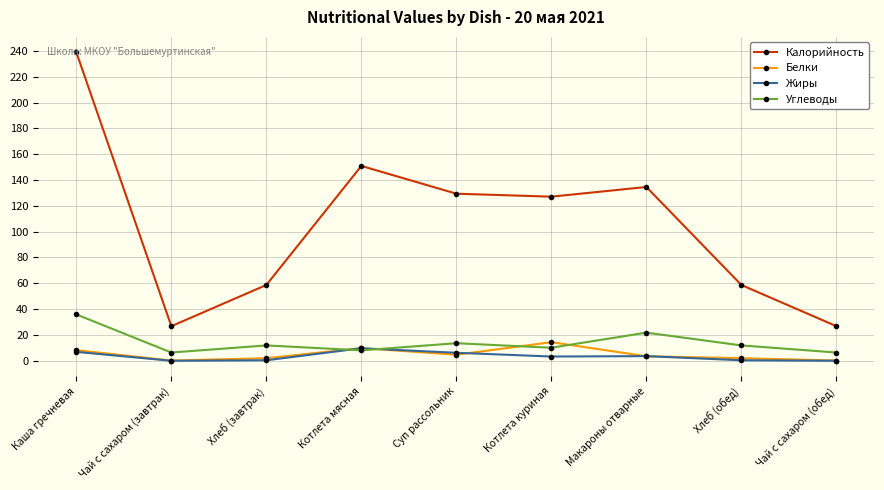

What is the label of the 3rd point from the right?

Макароны отварные